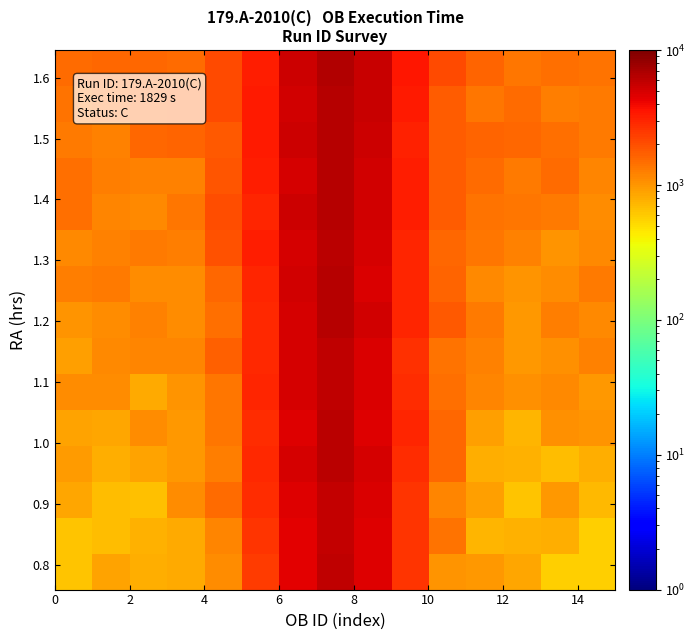

At how many categories does at least one series exceed 6159?

1